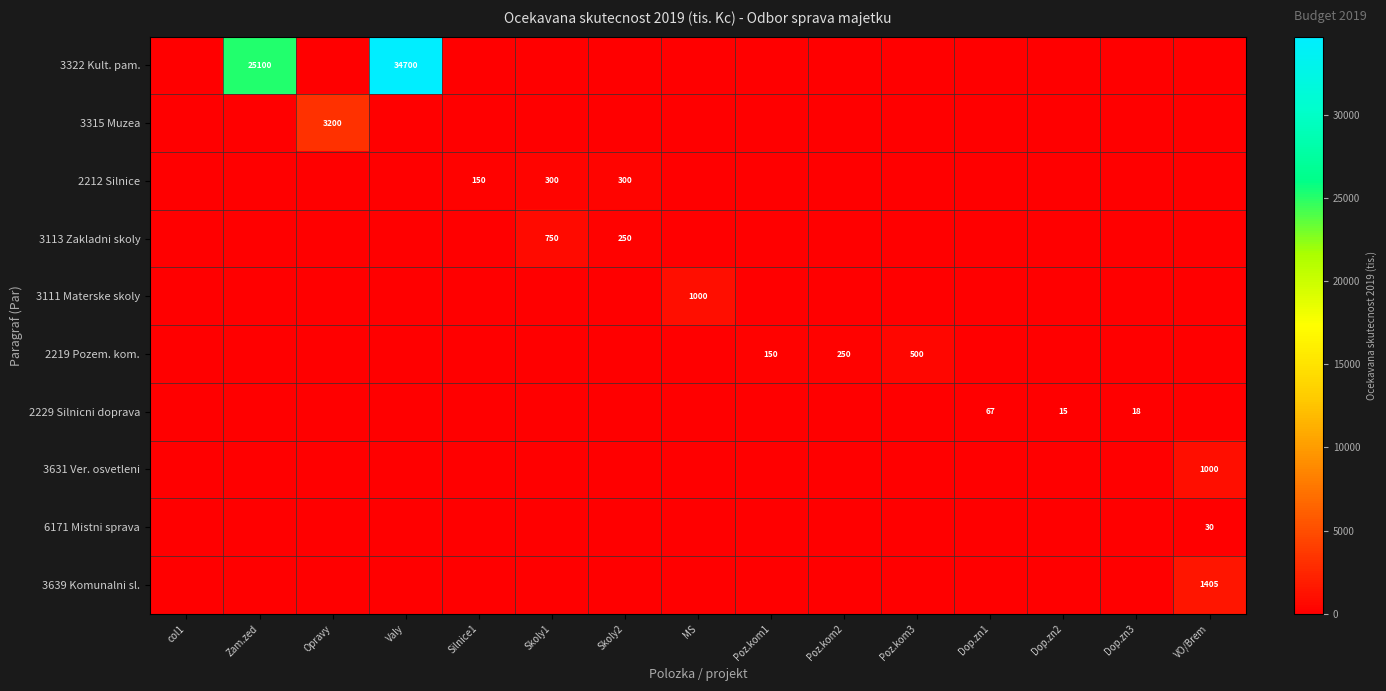

Is it true that 3113 Zakladni skoly equals 59 at Skoly2?

False